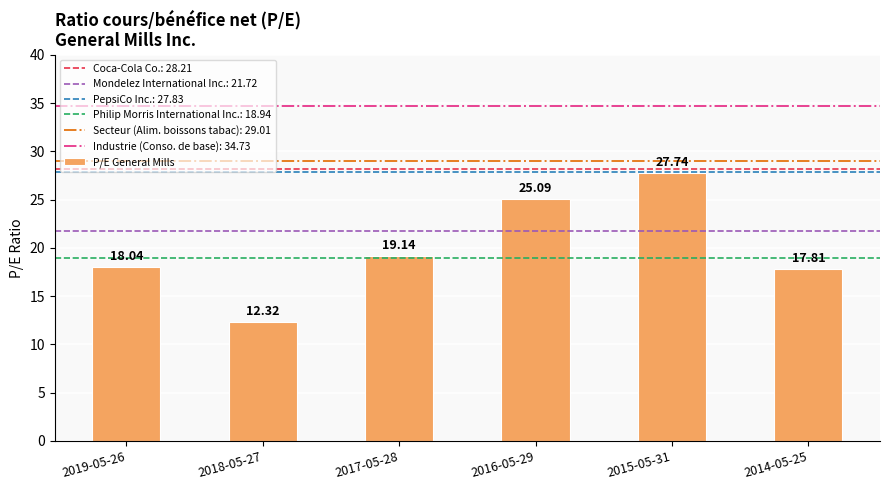

List the labels in order of value, largest first.

2015-05-31, 2016-05-29, 2017-05-28, 2019-05-26, 2014-05-25, 2018-05-27